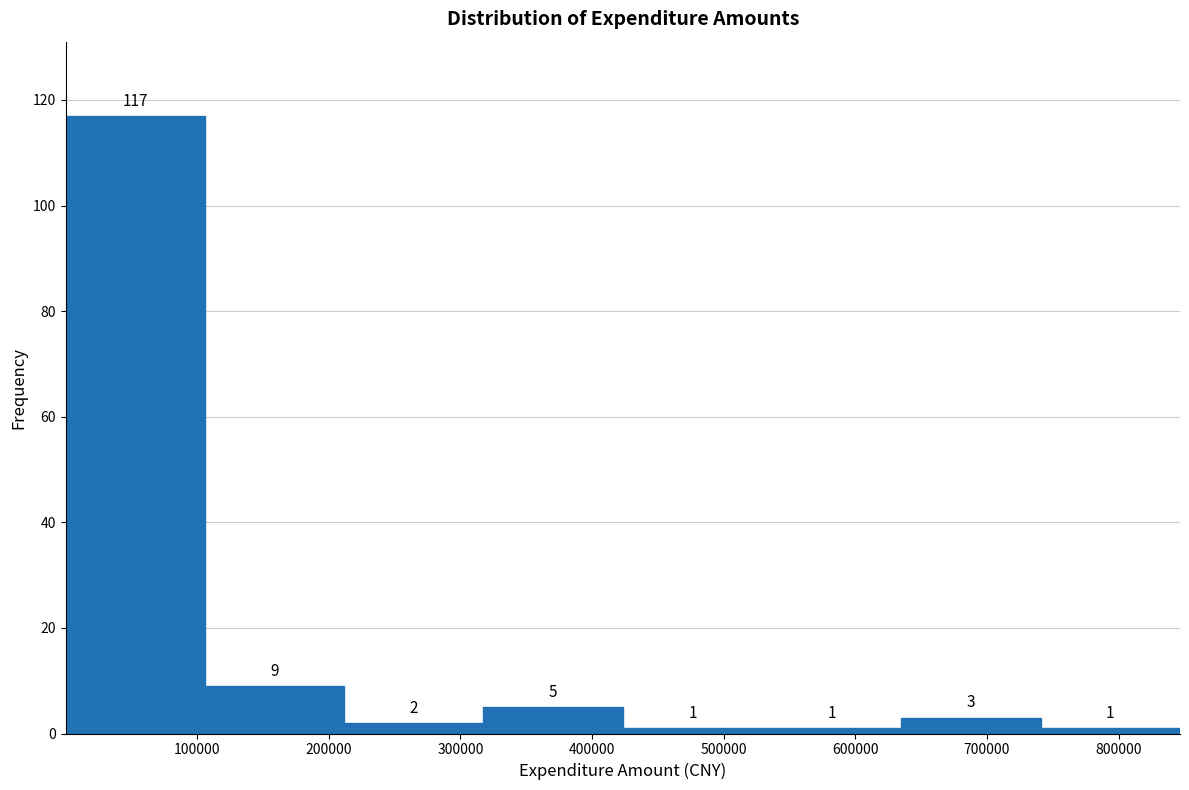

Which range on the x-axis has the tallest bar?

0 to 110000